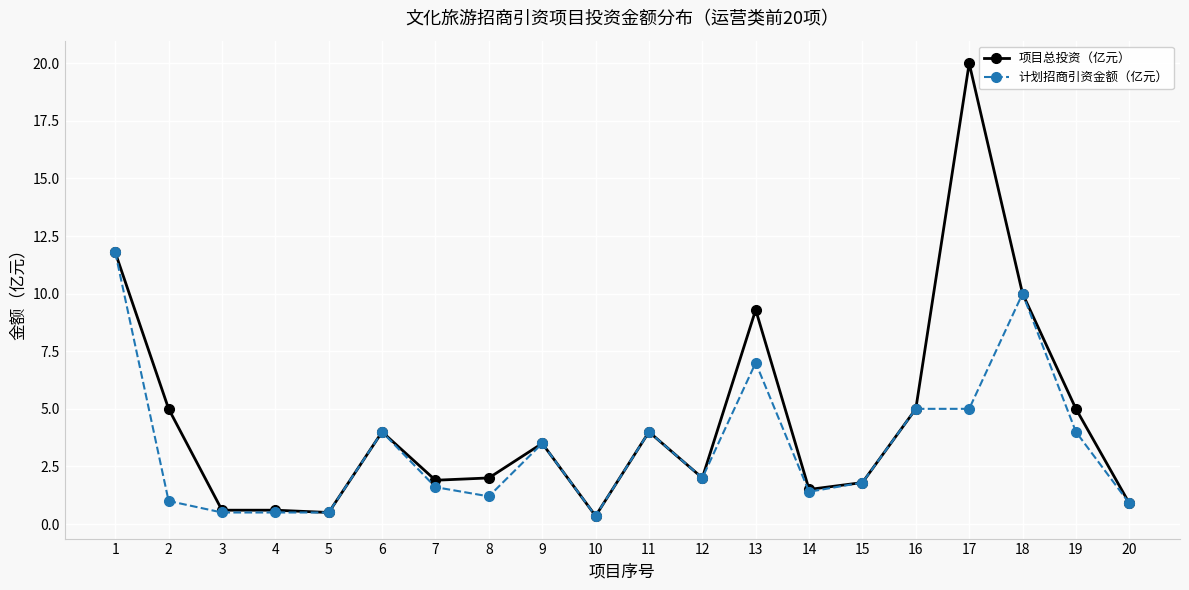

The 项目总投资（亿元） series shows 6.5 at 19. True or false?

False